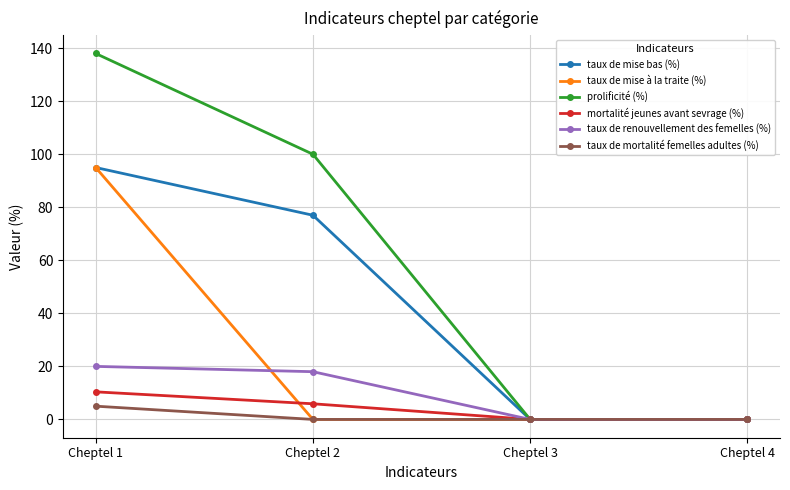

What is the greatest value displayed?

138.0